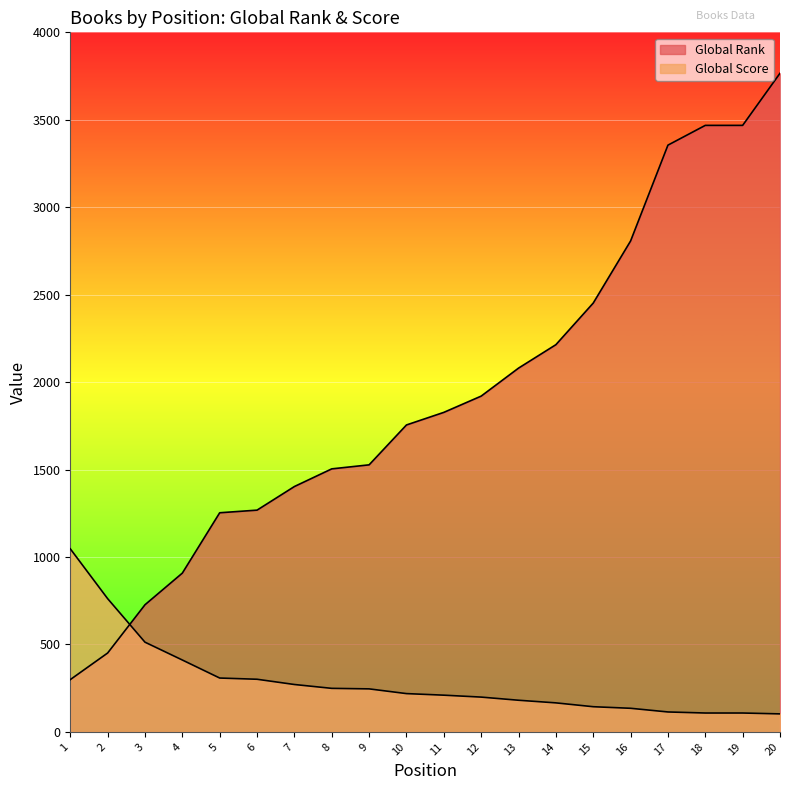

What is the difference between the highest and lowest values at 20?

3663